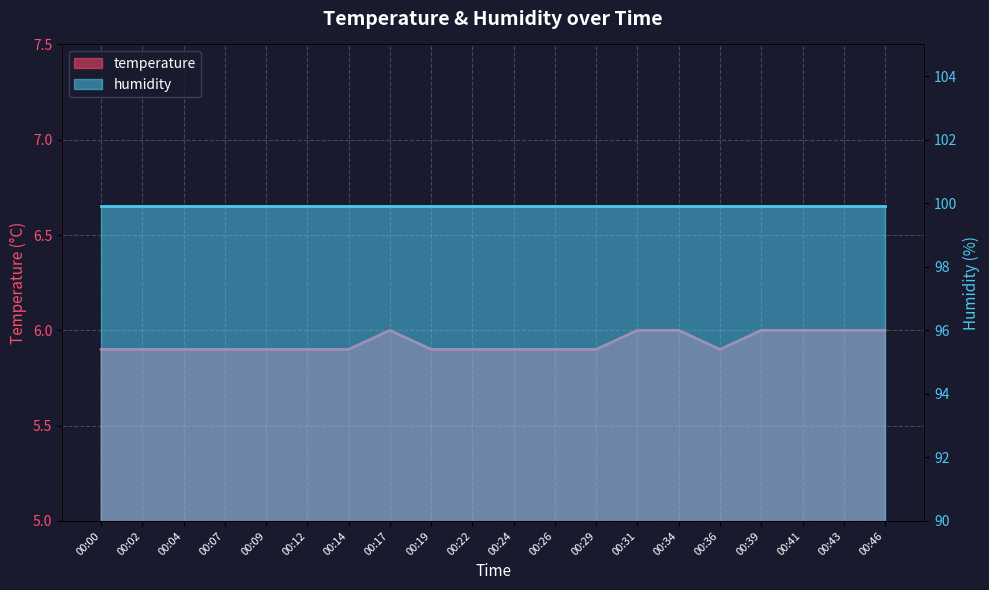

Reading right to left, list all the values displayed in this chart.

6.0	6.0	6.0	6.0	5.9	6.0	6.0	5.9	5.9	5.9	5.9	5.9	6.0	5.9	5.9	5.9	5.9	5.9	5.9	5.9